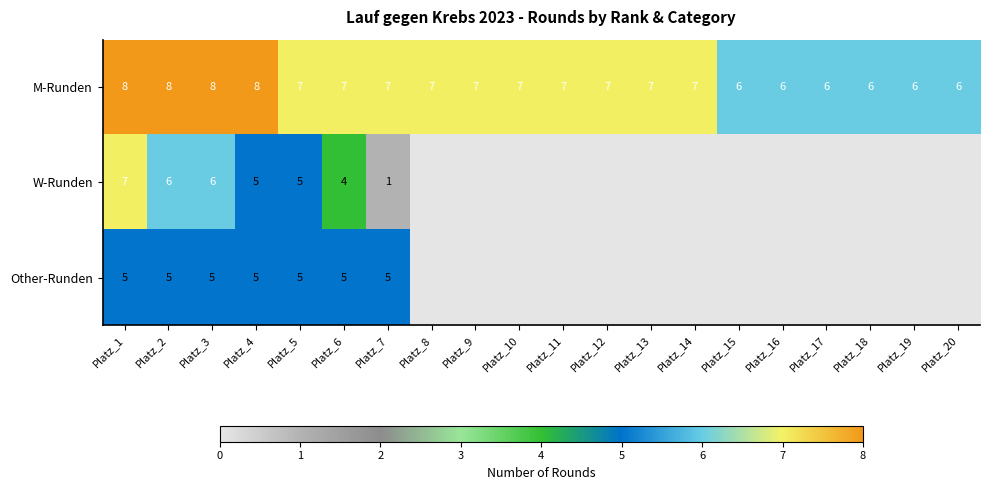

What is the sum of all M-Runden values?

138